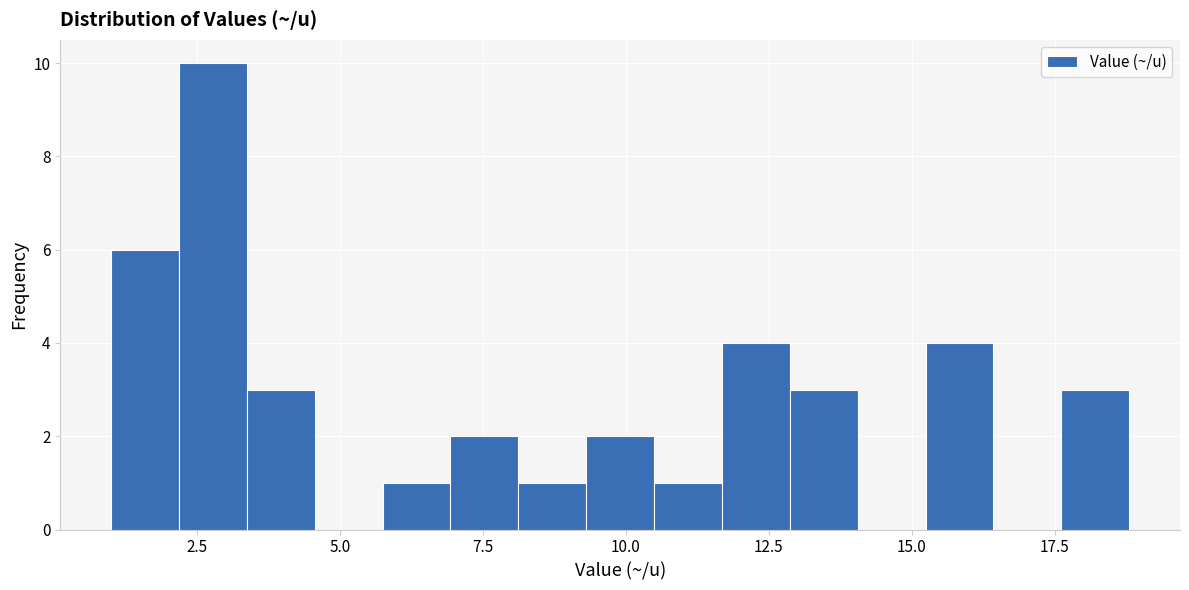

Around what value on the x-axis is the tallest bar? Give the approximate position of its centre, as read against the axis.

3.0